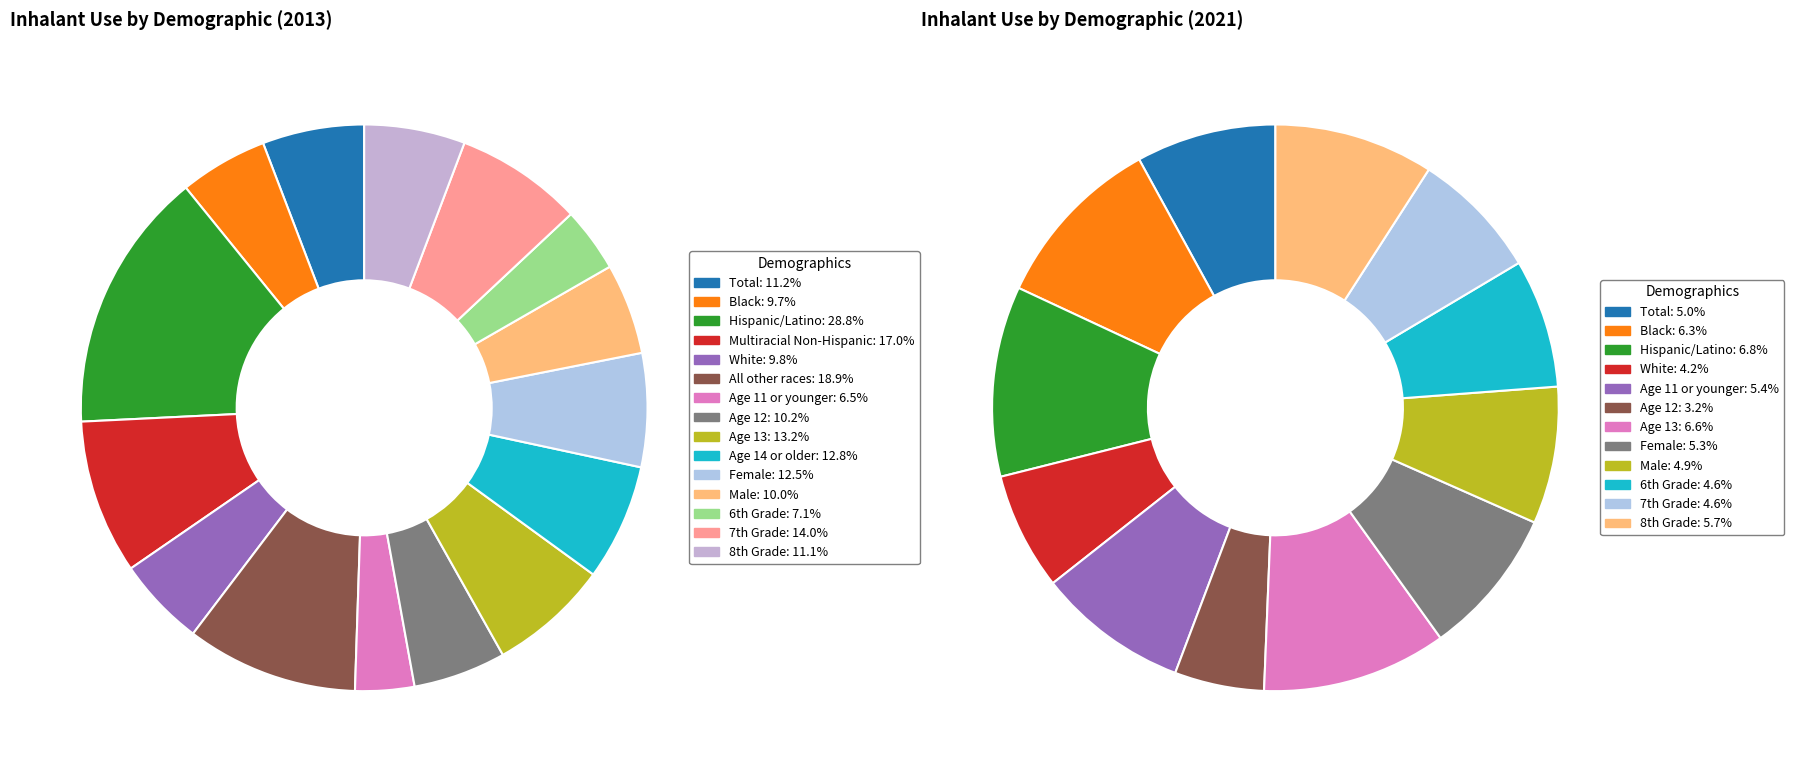

How much of the chart is everything except Age 11 or younger?

96.6%